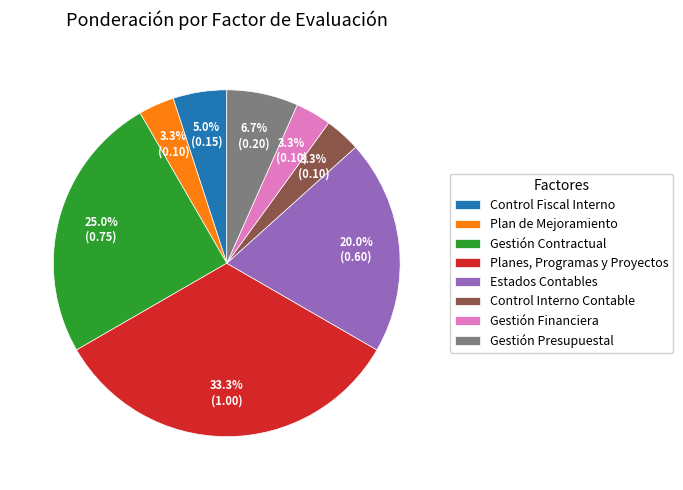

Is it true that Control Fiscal Interno is 16% of the pie?

False